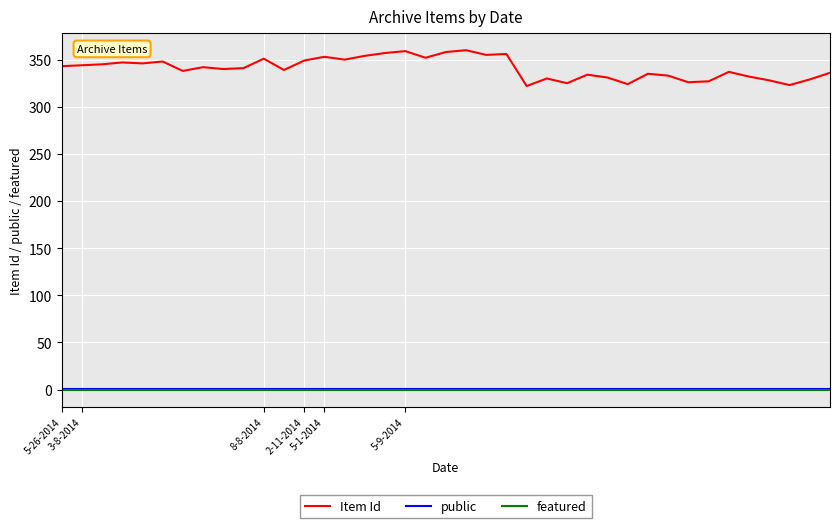

Which series has the largest total across all categories?

Item Id